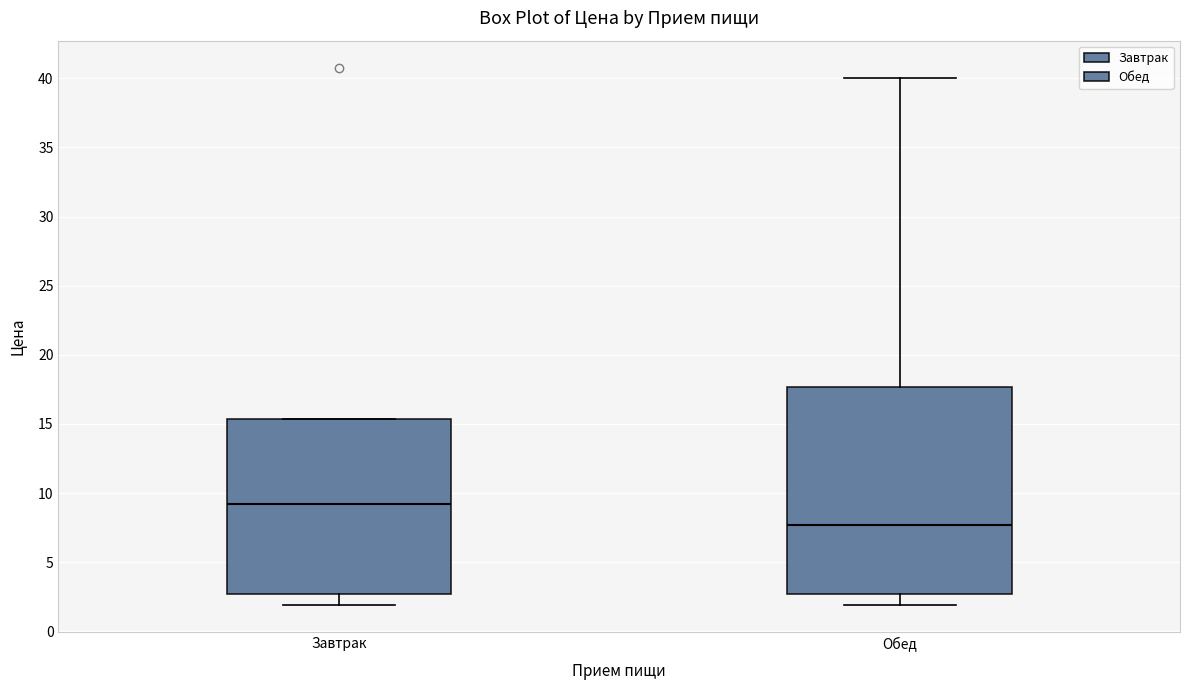

Reading left to right, read every box against the y-axis: the position of its median line, the range the box covers, and the ends of its whiskers. The values are not printed on the chart, so give them approximately, as read against the axis.

Завтрак: median 9.0, box 2.5 to 15.5, whiskers 2.0 to 15.5
Обед: median 7.5, box 2.5 to 17.5, whiskers 2.0 to 40.0